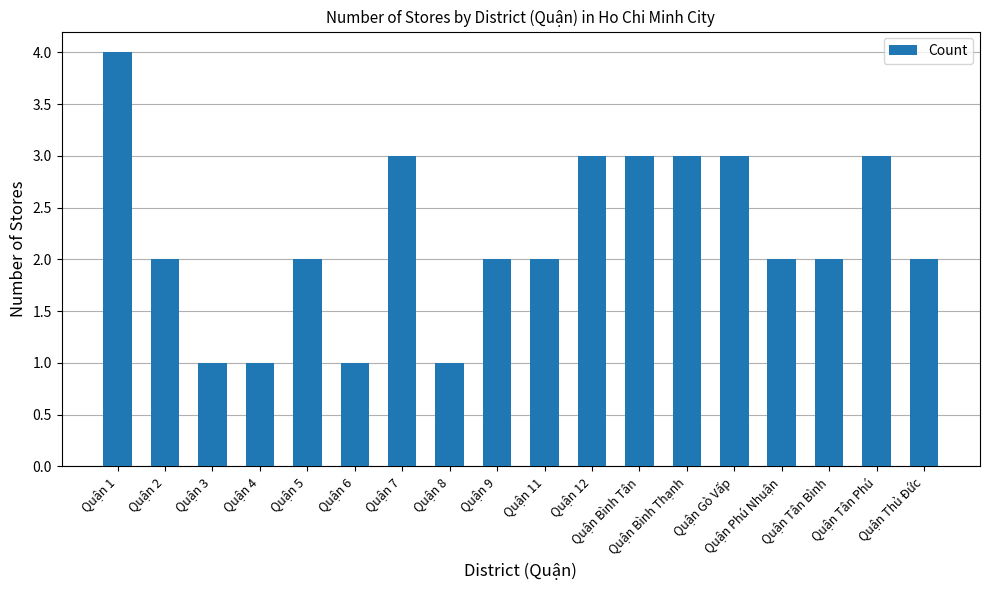

What is the difference between the maximum and minimum values?

3